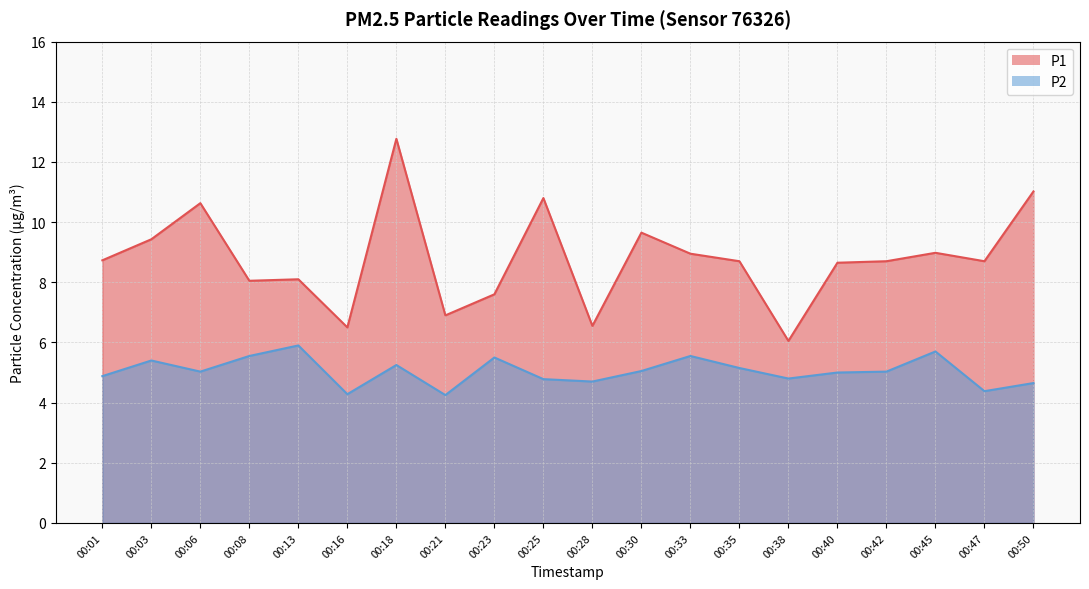

The P1 series shows 6.5 at 00:28. True or false?

True